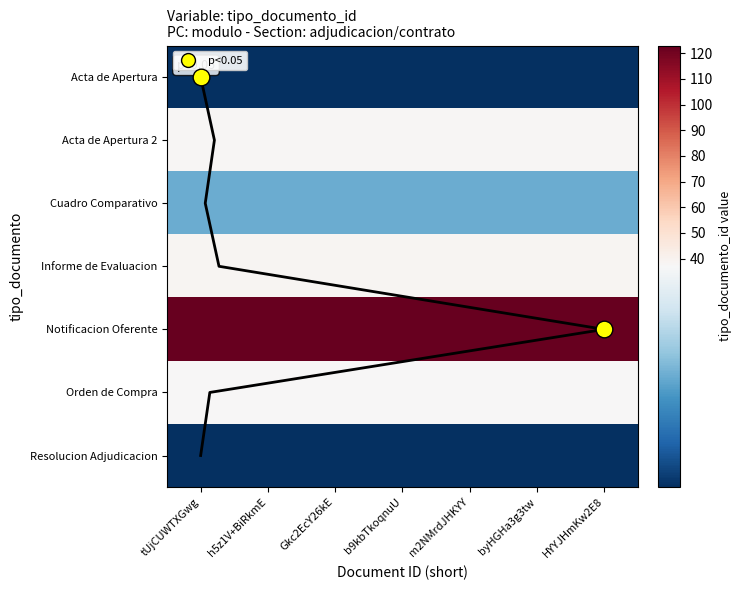

Which series has the largest range (max minus min)?

Acta de Apertura